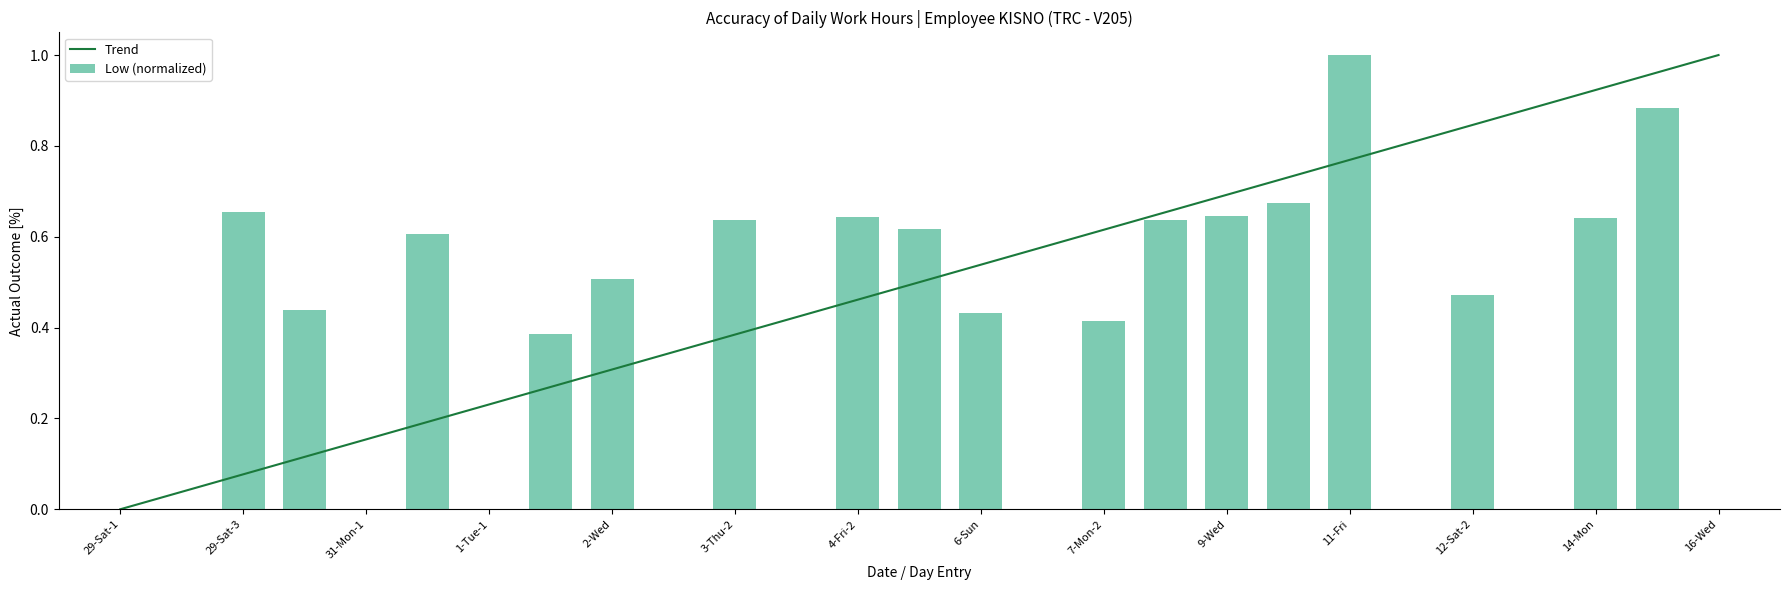

What is the sum of all values?

10.3